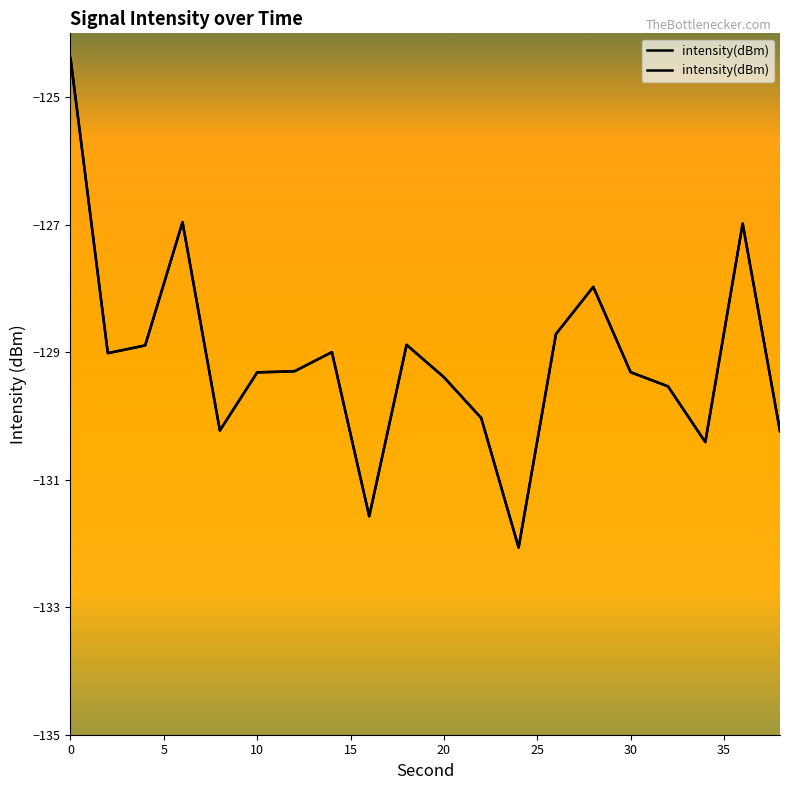

What is the sum of the values at 5 and 35?

-258.0